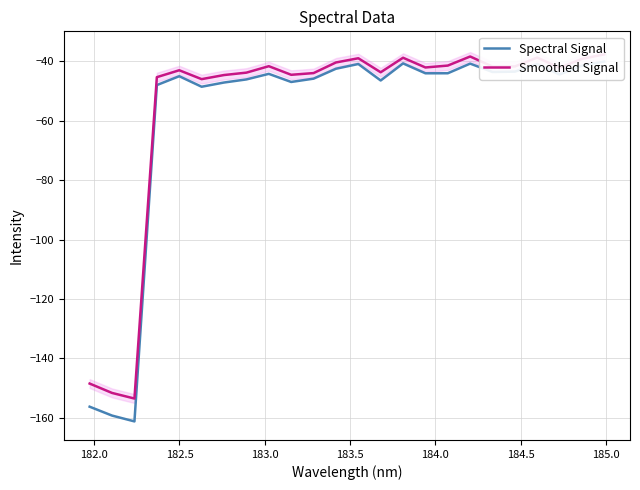

What is the value of the Smoothed Signal point at the 1st from the left?

-148.5